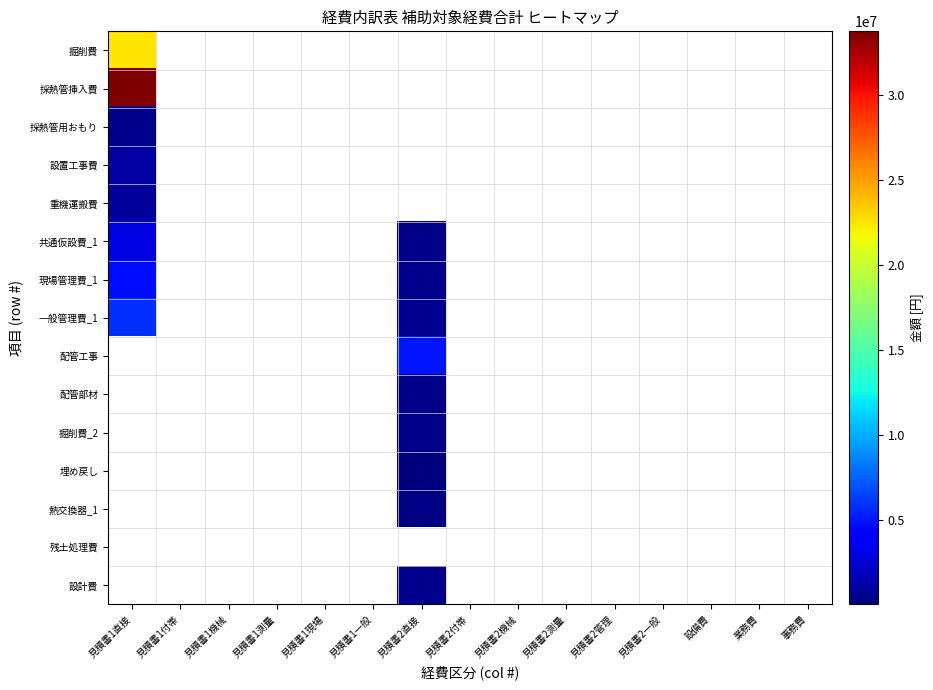

How many distinct data groups are displayed?

15